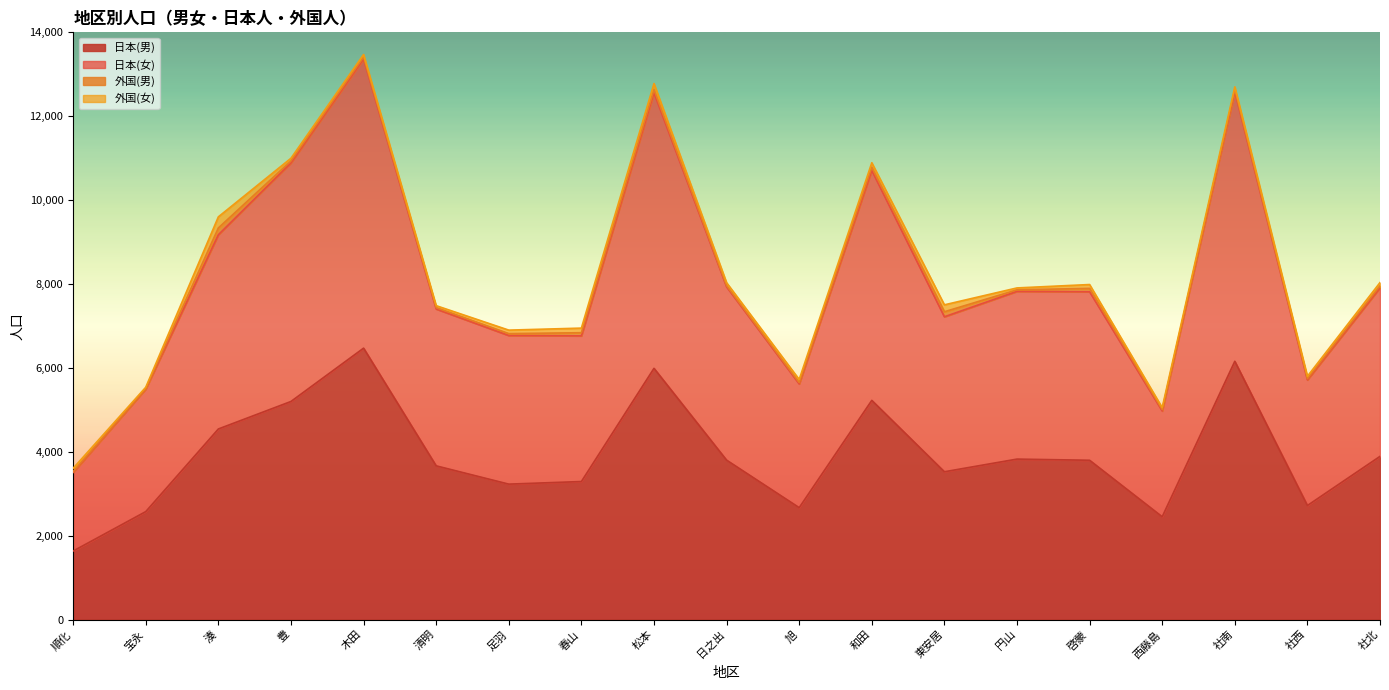

The 日本(女) series shows 13905 at 円山. True or false?

False